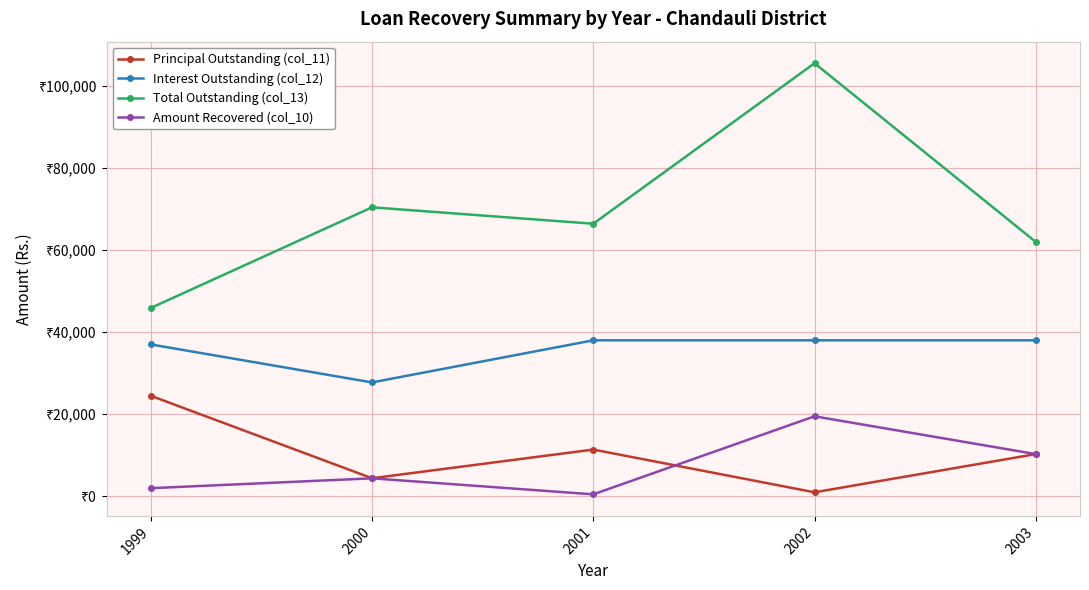

Which has a higher value, 2002 or 1999?

1999